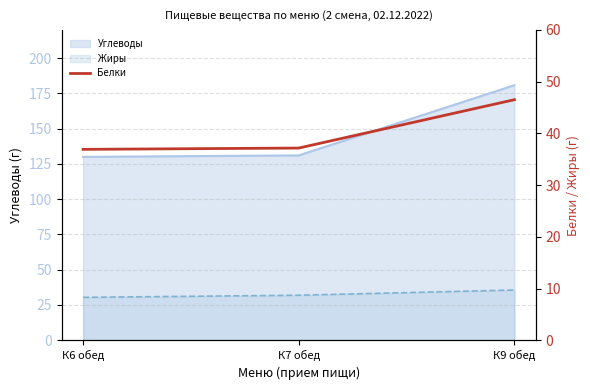

True or false: the data shows 15.6 at К9 обед.

False